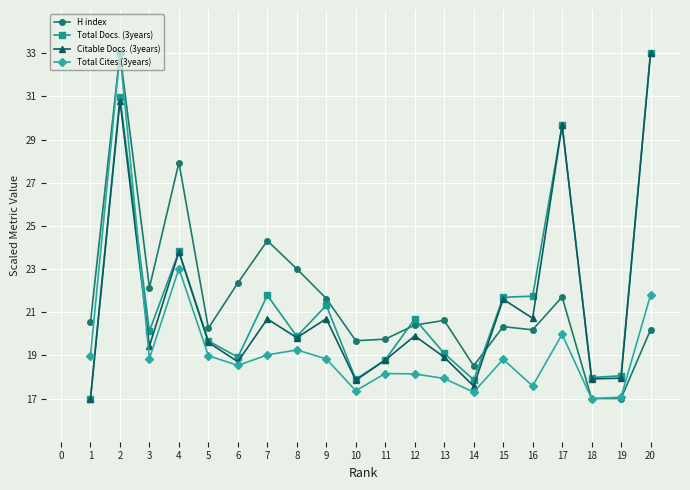

What is the difference between the highest and lowest values at 19?

1.1